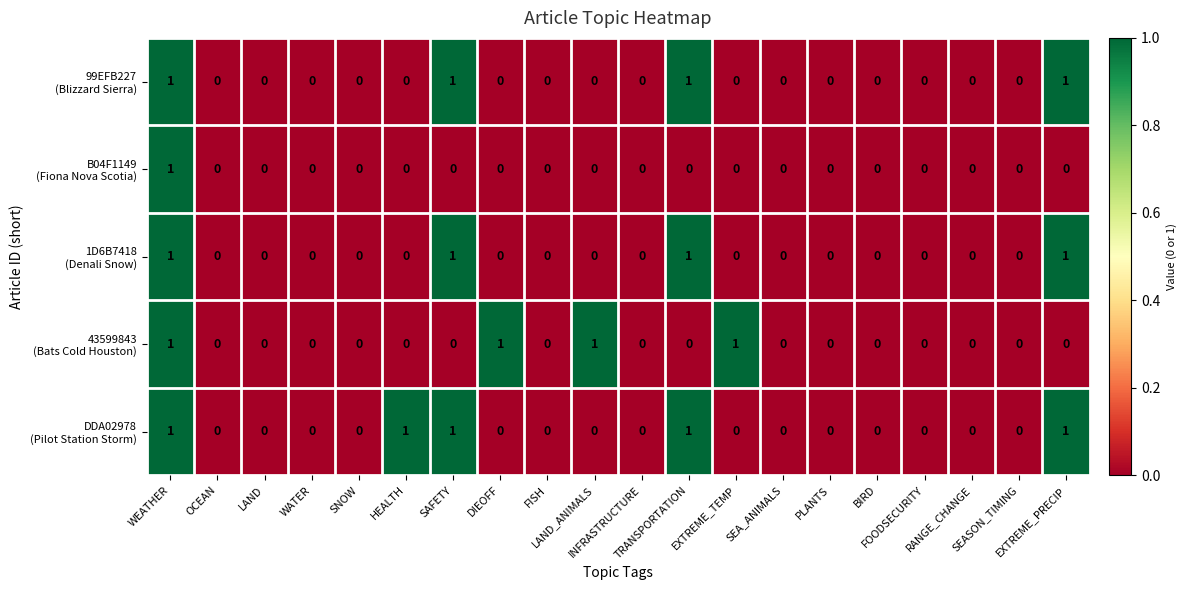

What is the difference between the highest and lowest values at DIEOFF?

1